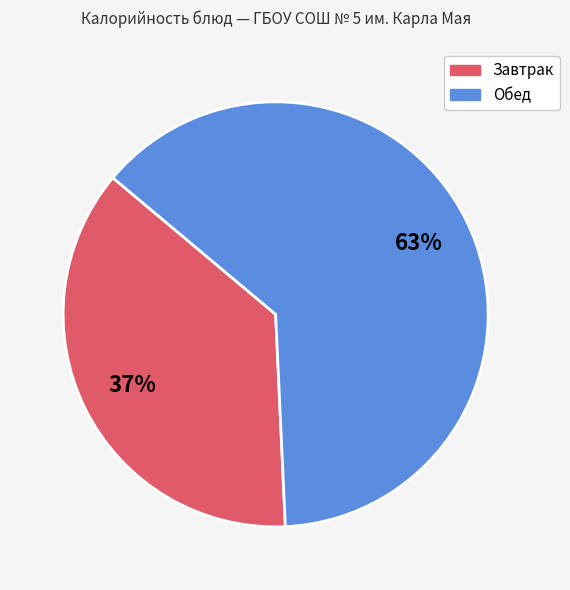

To the nearest percent, what is the difference between the largest and smallest slice percentages?

26%